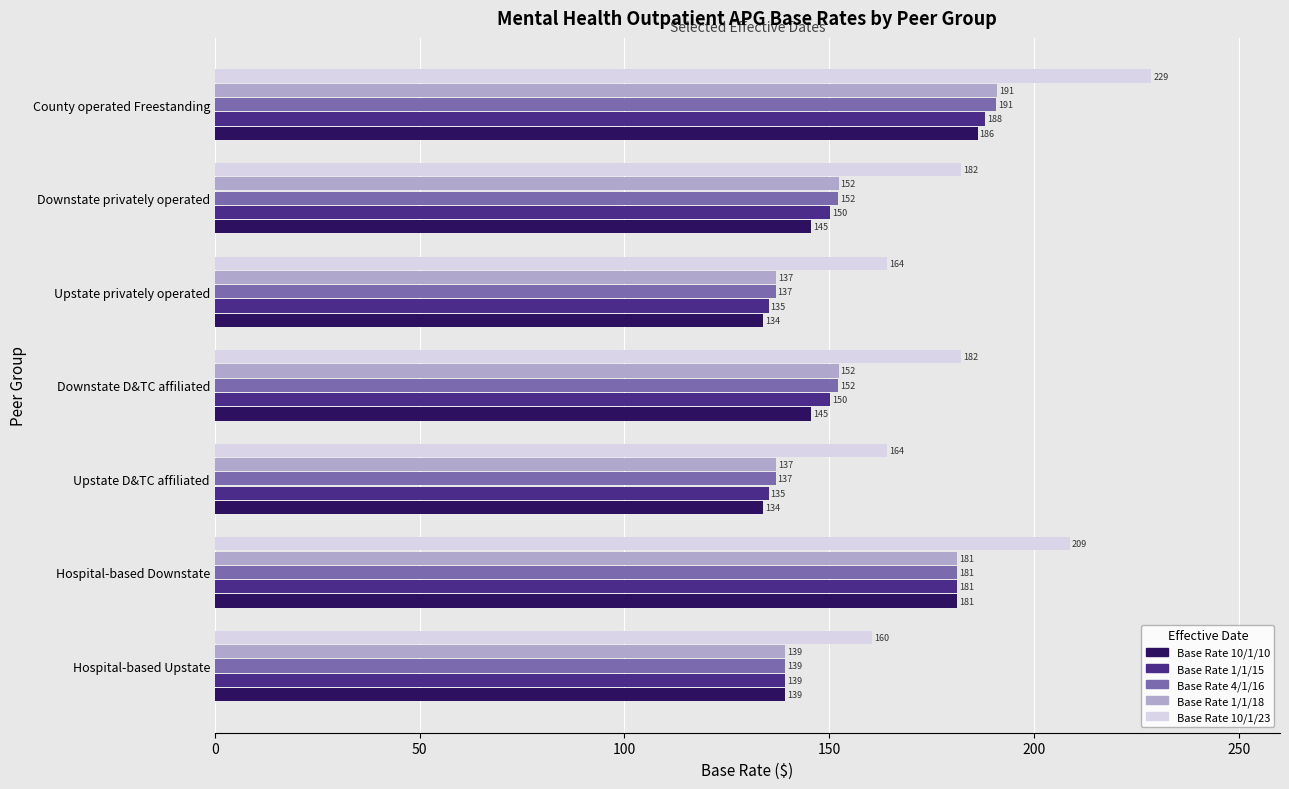

What is the difference between the second highest and second lowest values in the Base Rate 1/1/15 series?

46.0